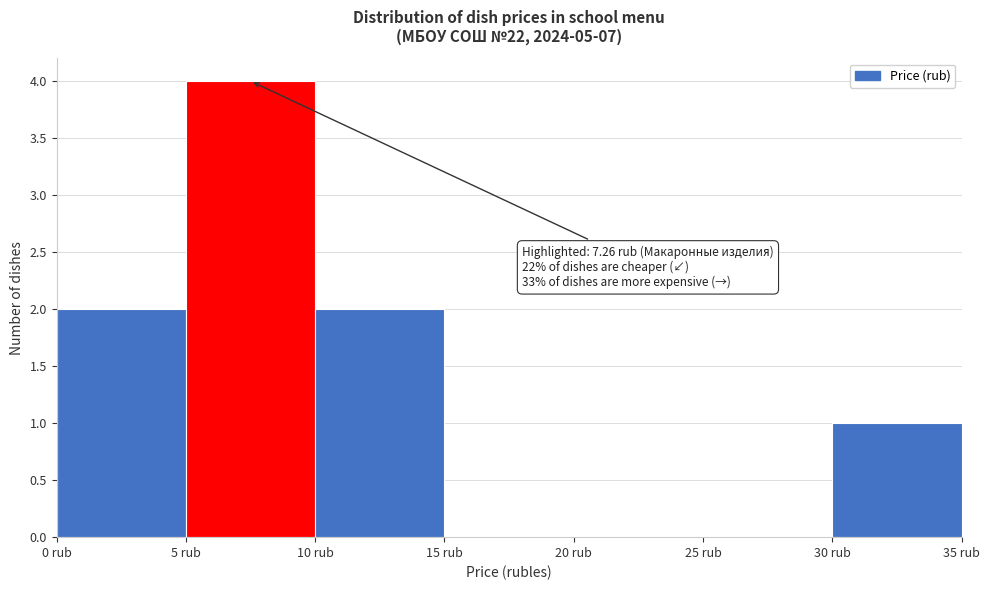

Over which range of the x-axis is the bar tallest?

5 to 10